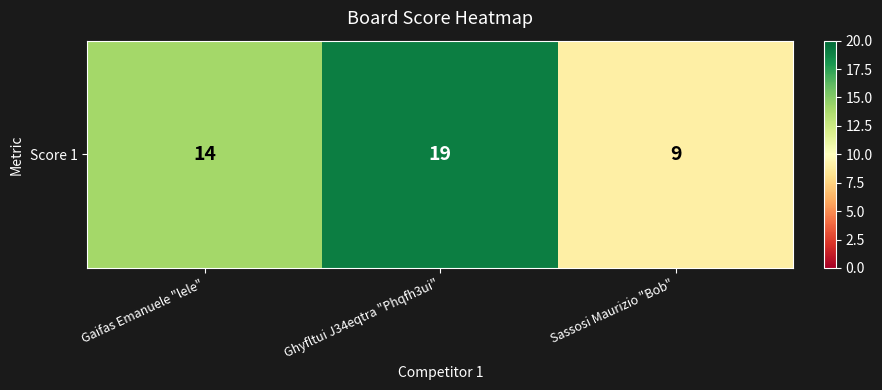

Which category has the highest value across all series?

Ghyfltui J34eqtra "Phqfh3ui"